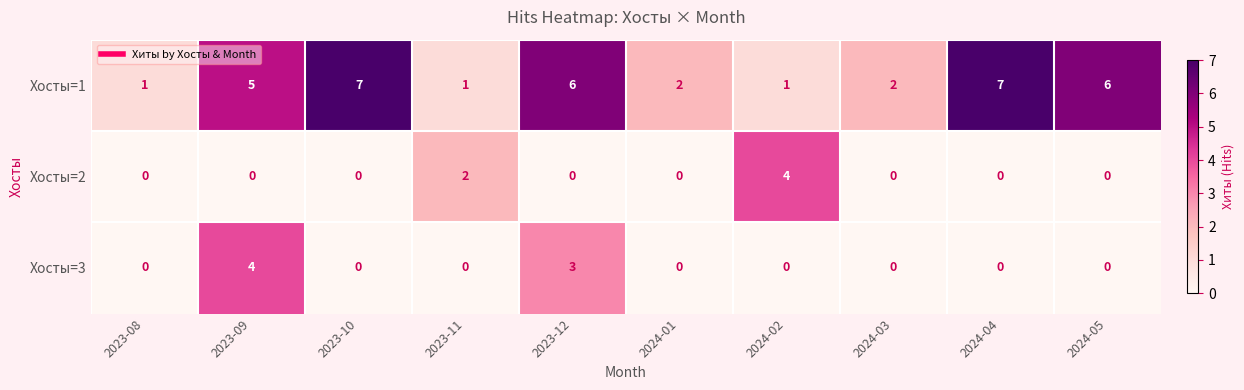

What is the total value across all series at 2023-11?

3